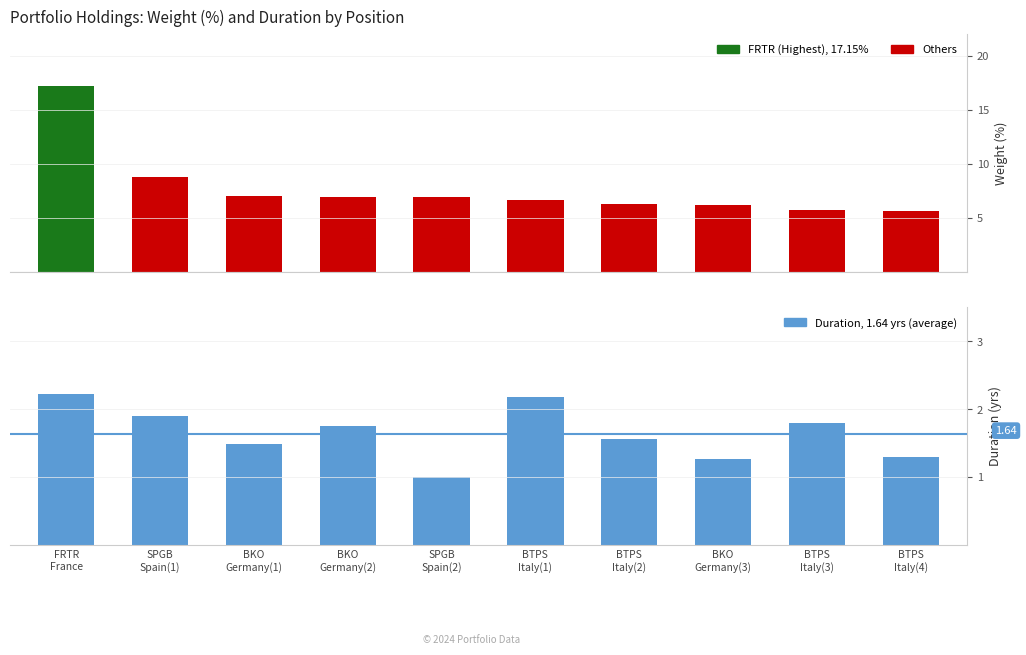

What is the difference between the Duration (years) values at BKO
Germany(2) and BKO
Germany(1)?

0.3